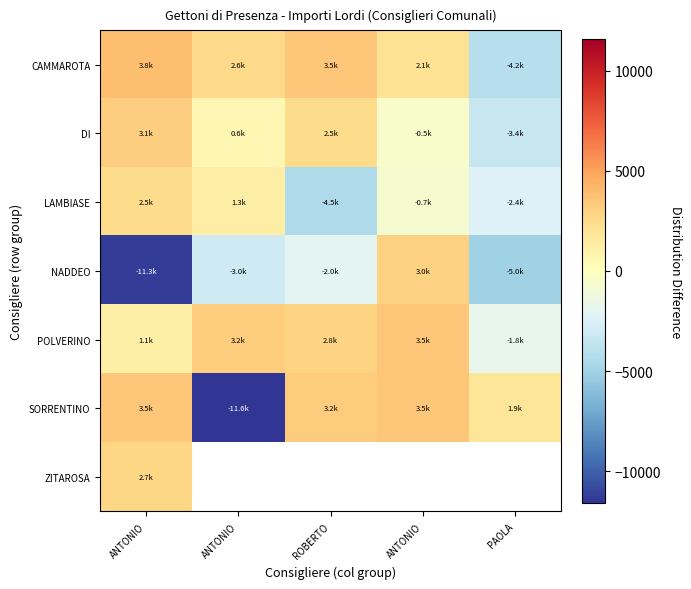

What is the highest value of the ZITAROSA series?

2747.1